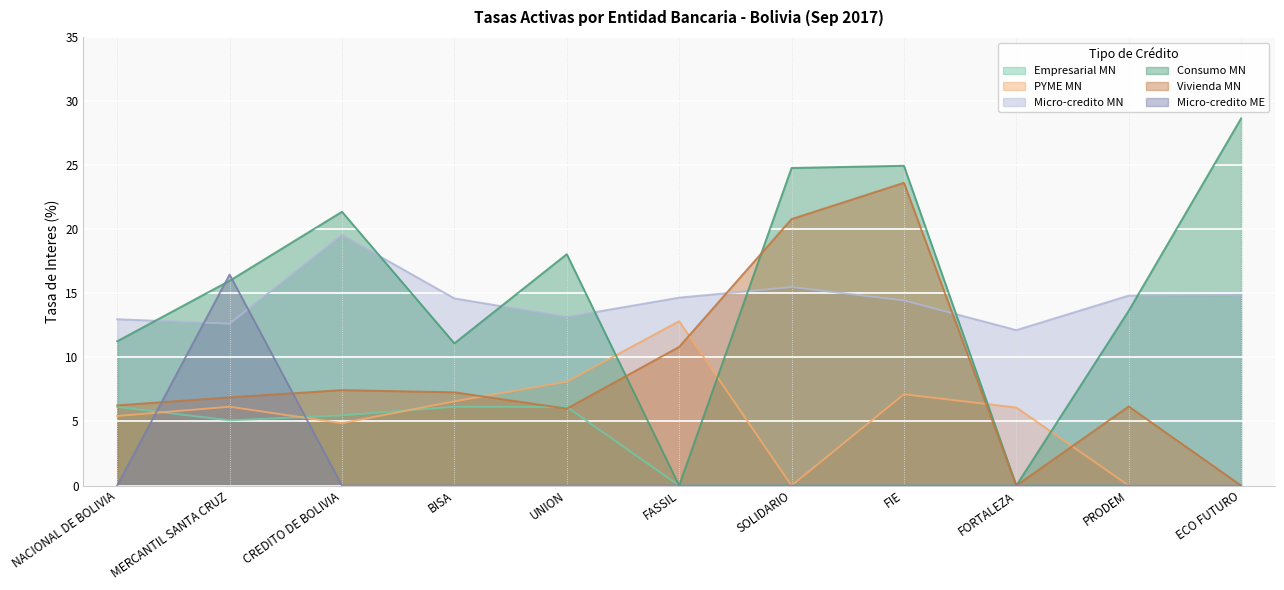

List the series in order of their peak value, highest first.

Consumo MN, Vivienda MN, Micro-credito MN, Micro-credito ME, PYME MN, Empresarial MN